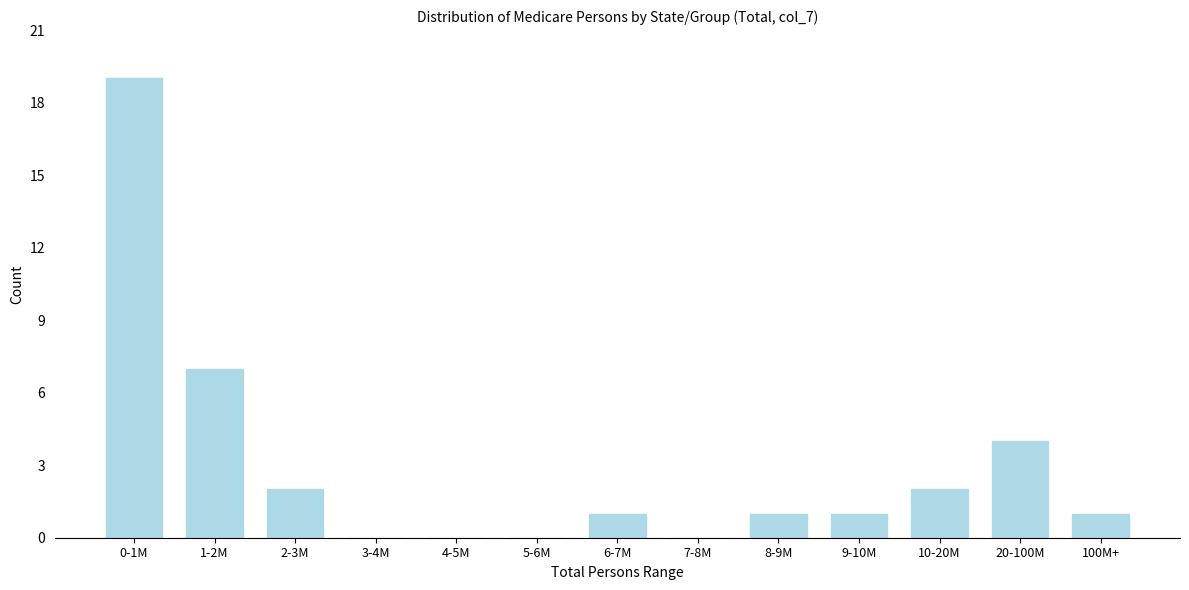

Reading left to right, list all the values displayed in this chart.

0-1M=19	1-2M=7	2-3M=2	3-4M=0	4-5M=0	5-6M=0	6-7M=1	7-8M=0	8-9M=1	9-10M=1	10-20M=2	20-100M=4	100M+=1